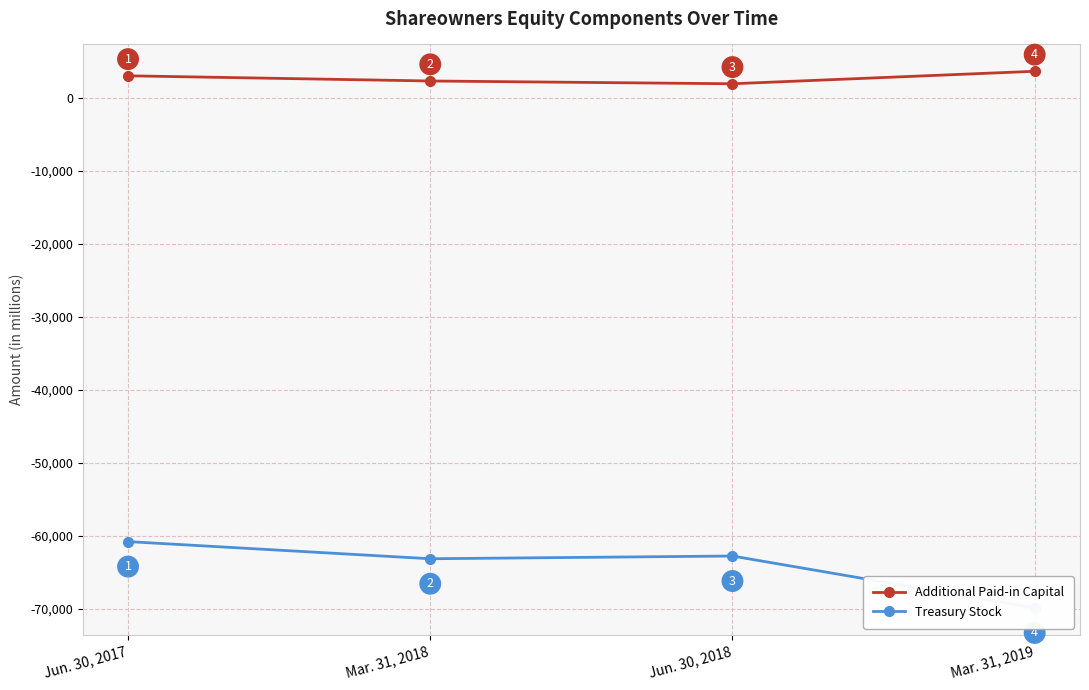

How many values in the Additional Paid-in Capital series are below 2971?

2